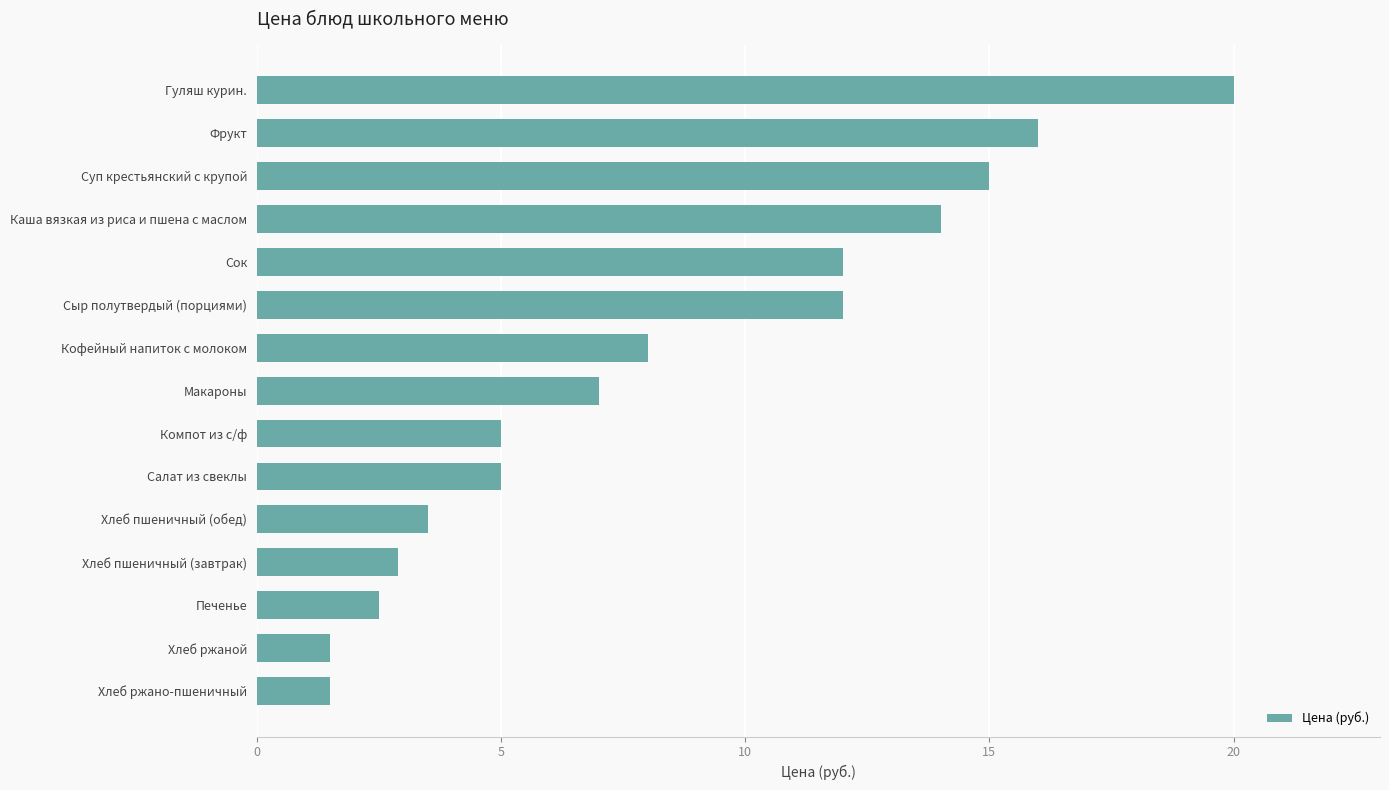

What is the maximum value shown in the chart?

20.0